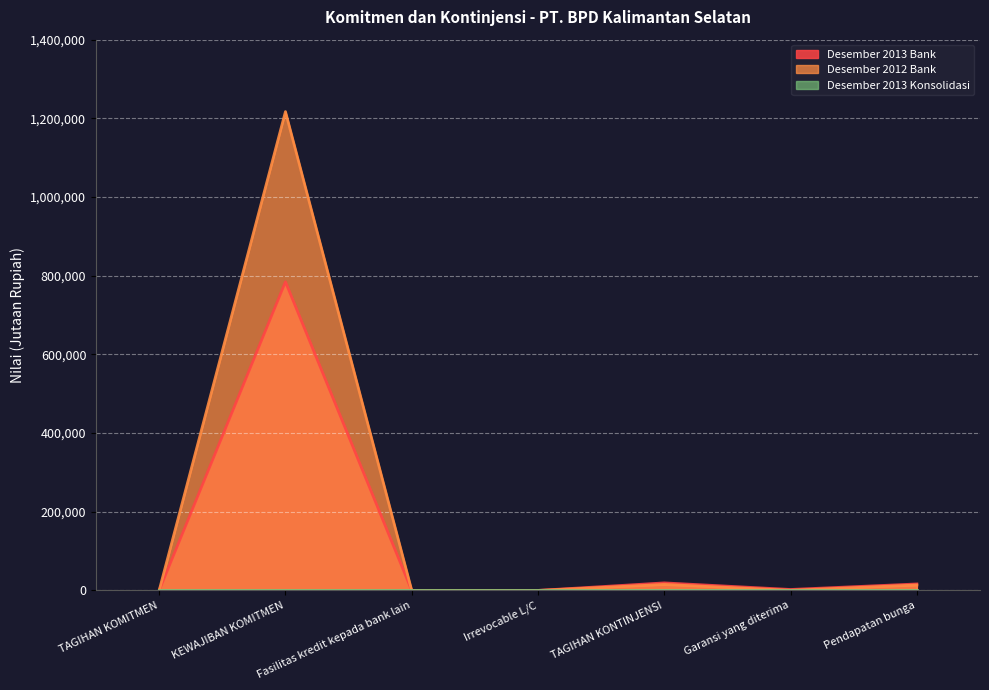

What value does the Desember 2012 Bank series have at Pendapatan bunga?

13740